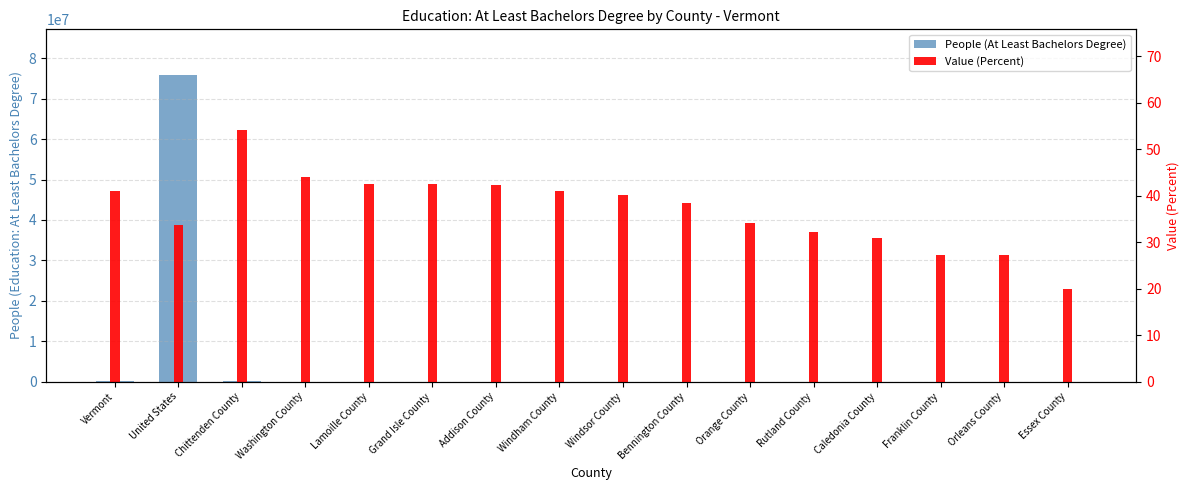

What is the sum of the People (At Least Bachelors Degree) values at Vermont and Orleans County?

191150.0